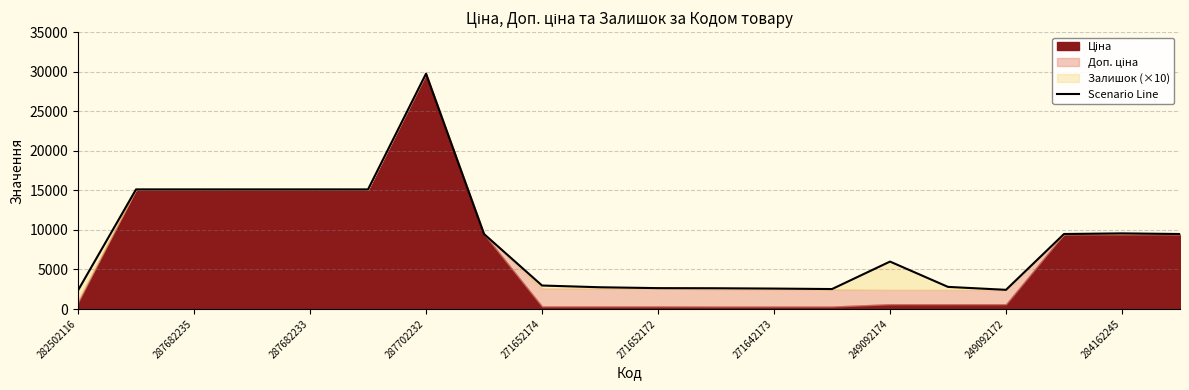

What is the maximum value shown in the chart?

29747.2